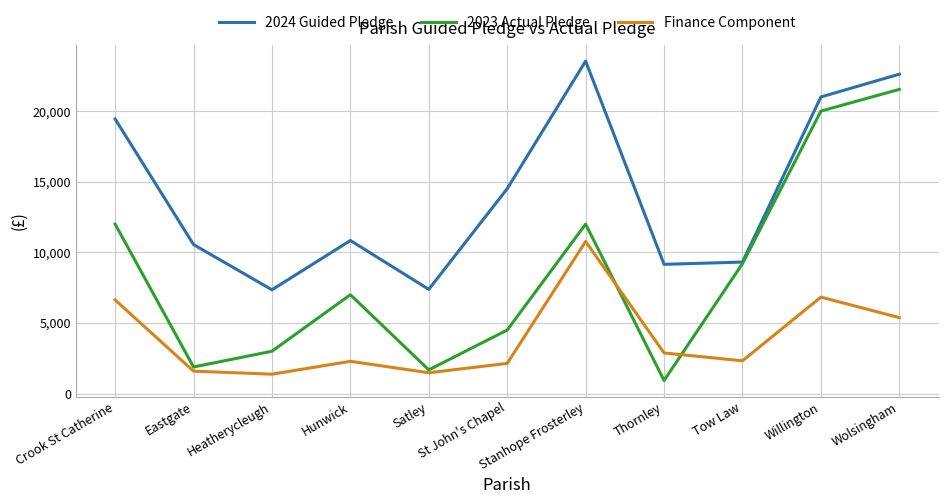

Which series has the widest spread of values?

2023 Actual Pledge